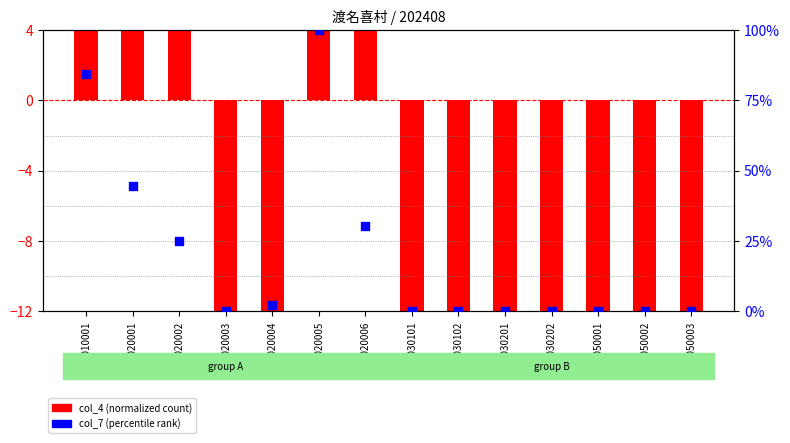

Which series has the largest Y range (max minus min)?

col_4 (normalized count)